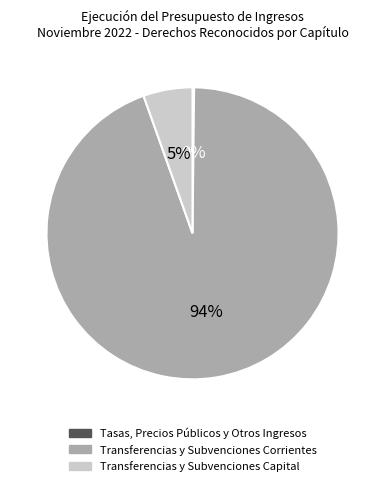

What is the largest slice in the pie chart?

Transferencias y Subvenciones Corrientes